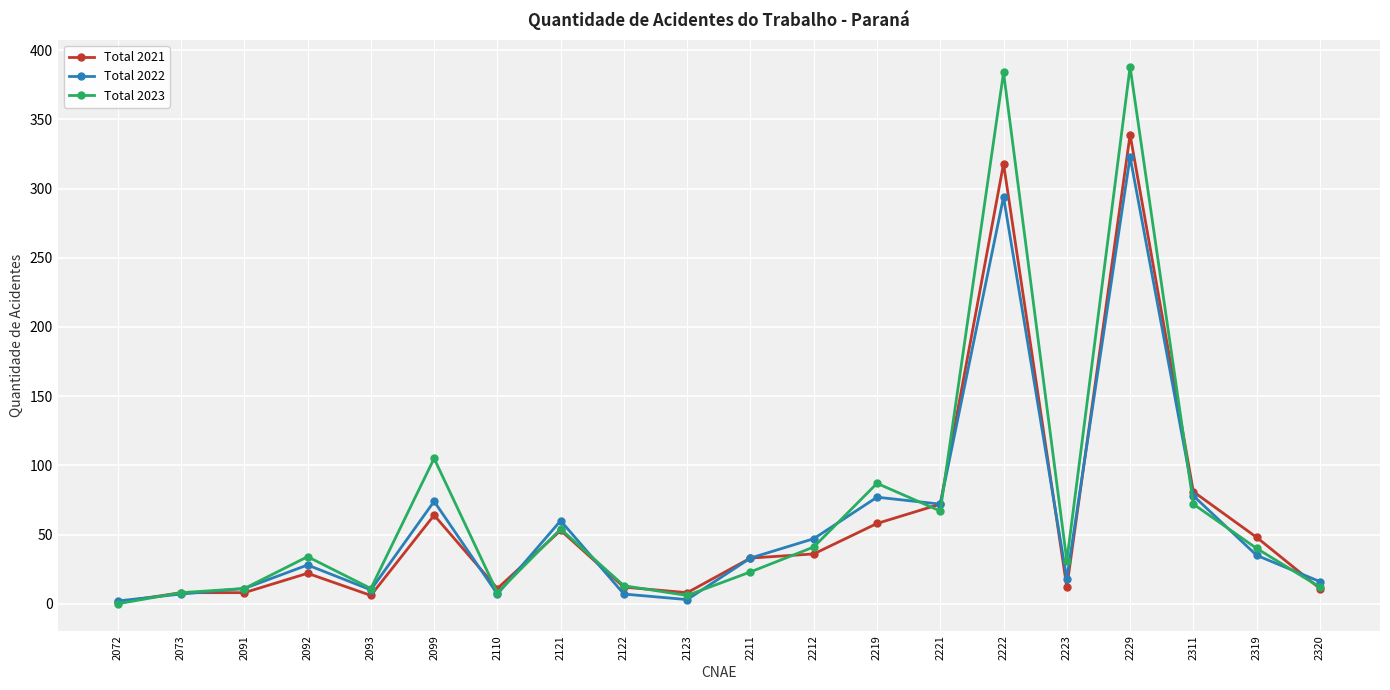

Which series changed the most between 2073 and 2222?

Total 2023